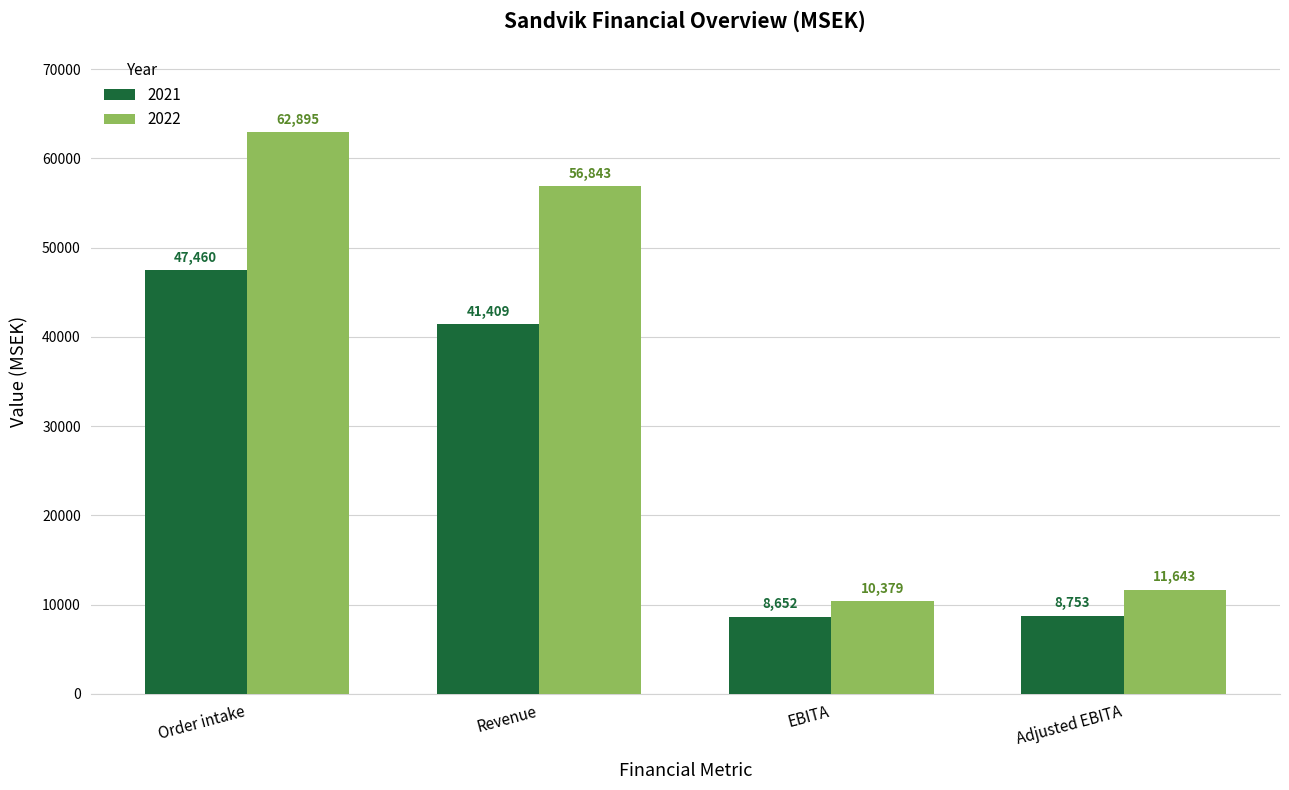

Reading right to left, what are all the values shown in this chart?

2021: Adjusted EBITA=8753	EBITA=8652	Revenue=41409	Order intake=47460
2022: Adjusted EBITA=11643	EBITA=10379	Revenue=56843	Order intake=62895